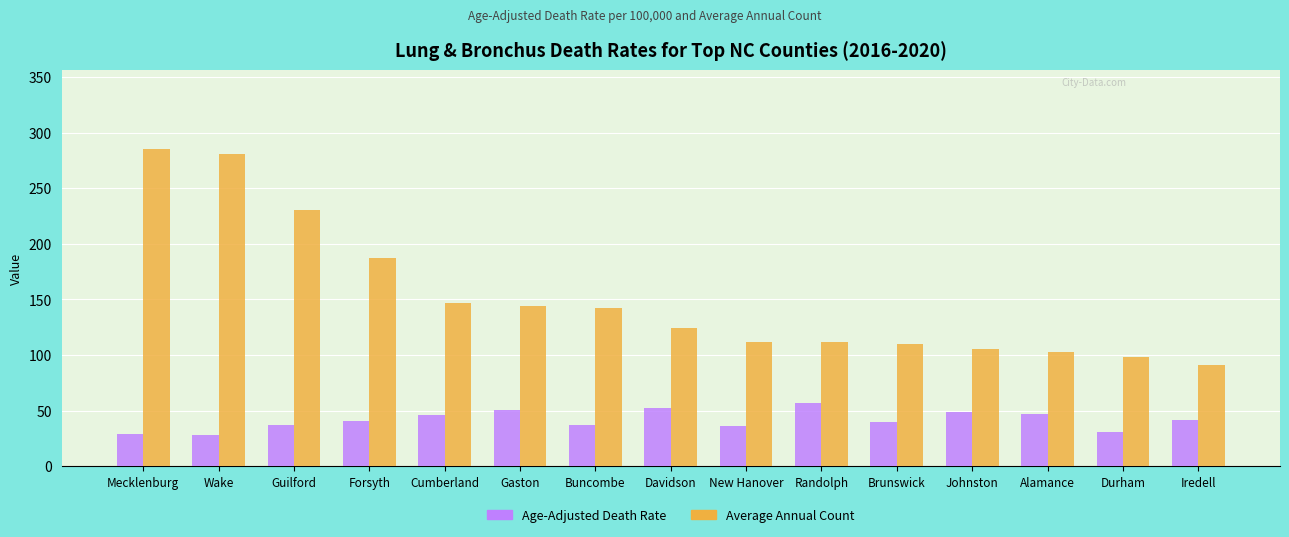

List the series in order of their overall mean, lowest first.

Age-Adjusted Death Rate, Average Annual Count